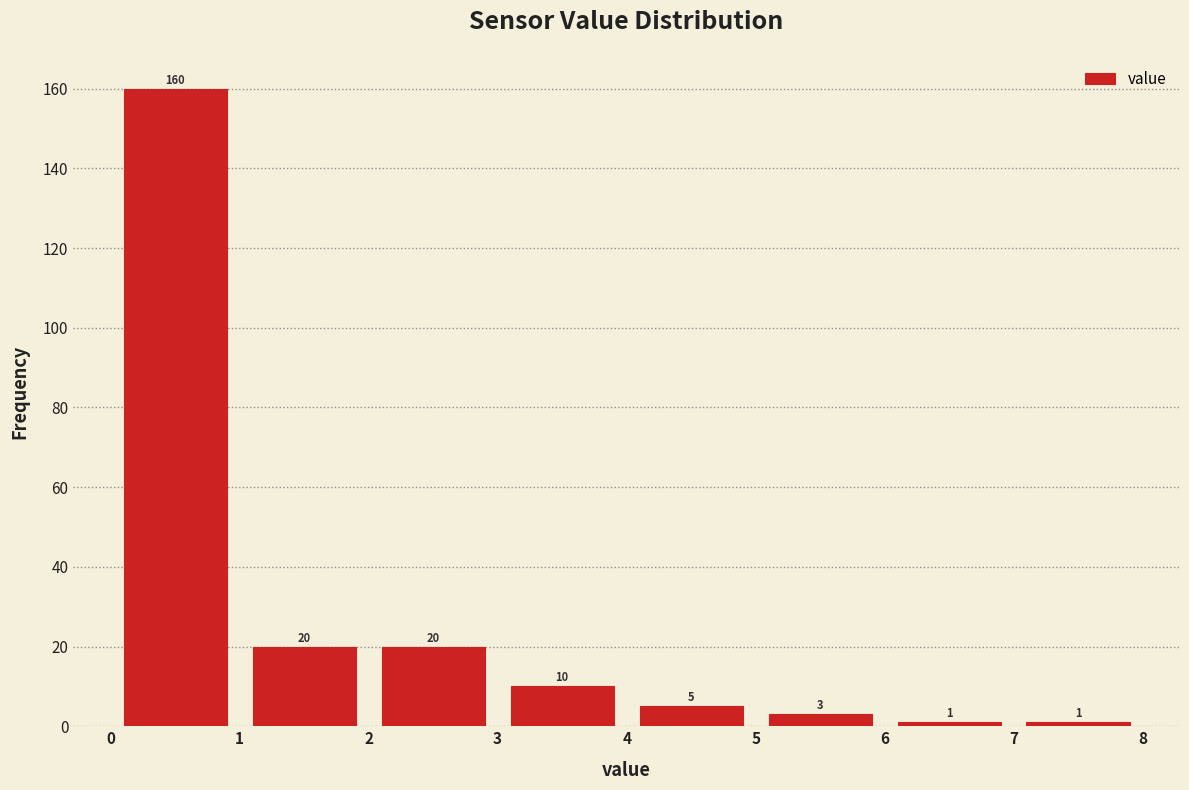

What is the height of the bar covering 4 to 5 on the x-axis?

5